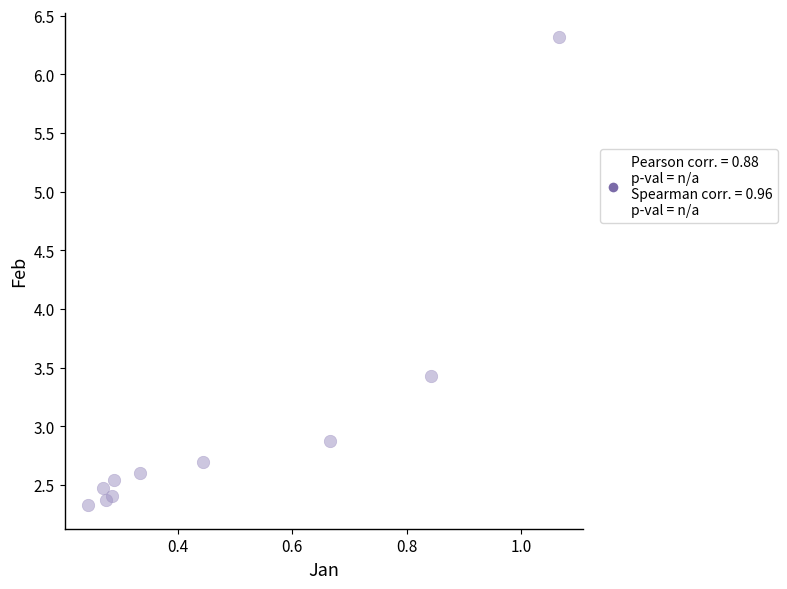

What Y value in the scatter plot is closest to 4?

3.4